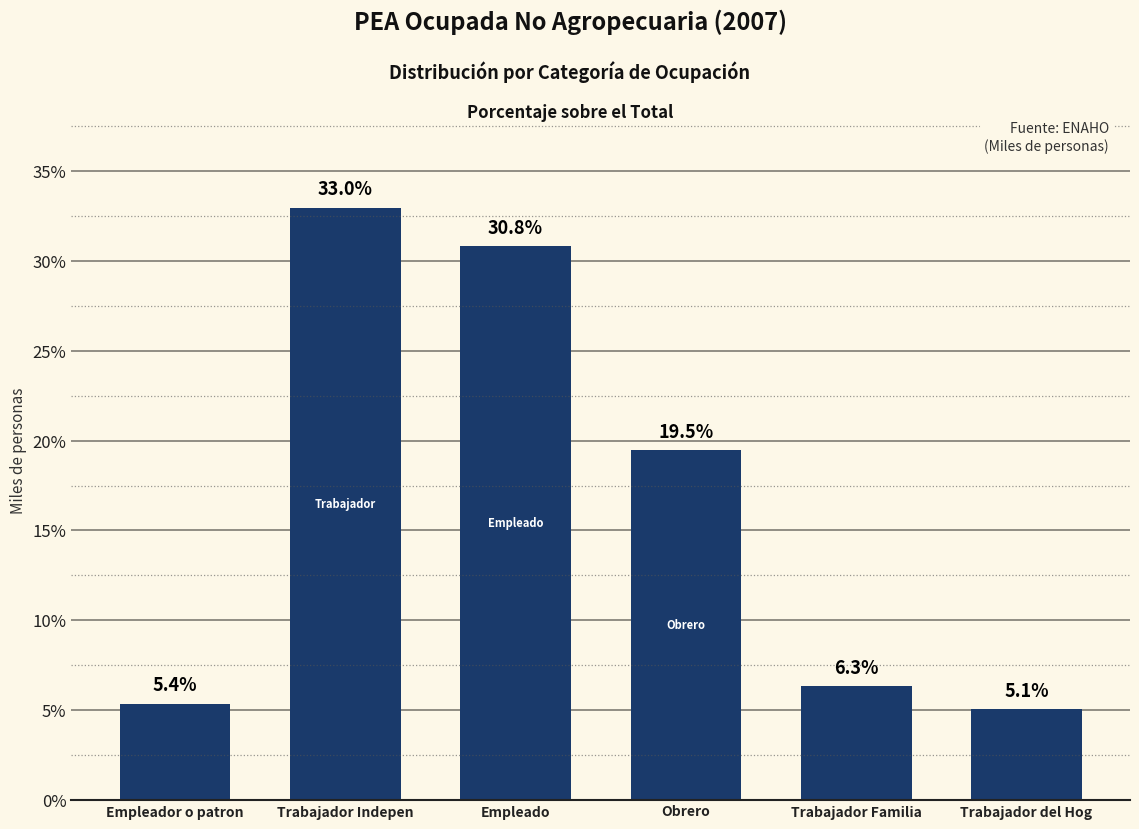

Reading left to right, transcribe all the data shown in this chart.

Empleador o patron=5.4	Trabajador Indepen=33.0	Empleado=30.8	Obrero=19.5	Trabajador Familia=6.3	Trabajador del Hog=5.1